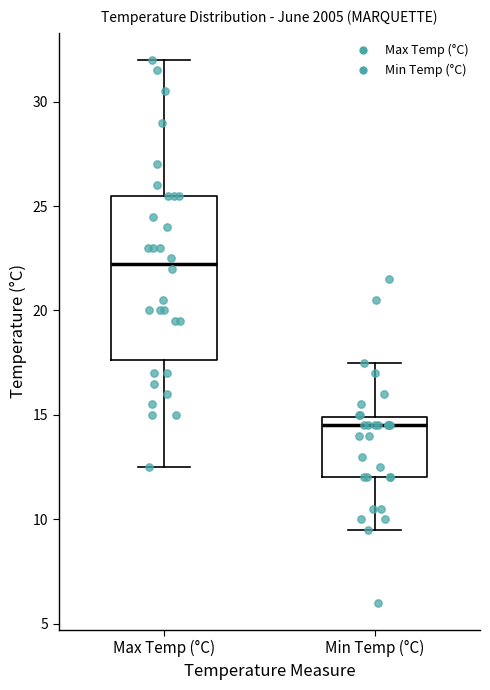

Which box's median line is the lowest?

Min Temp (°C)